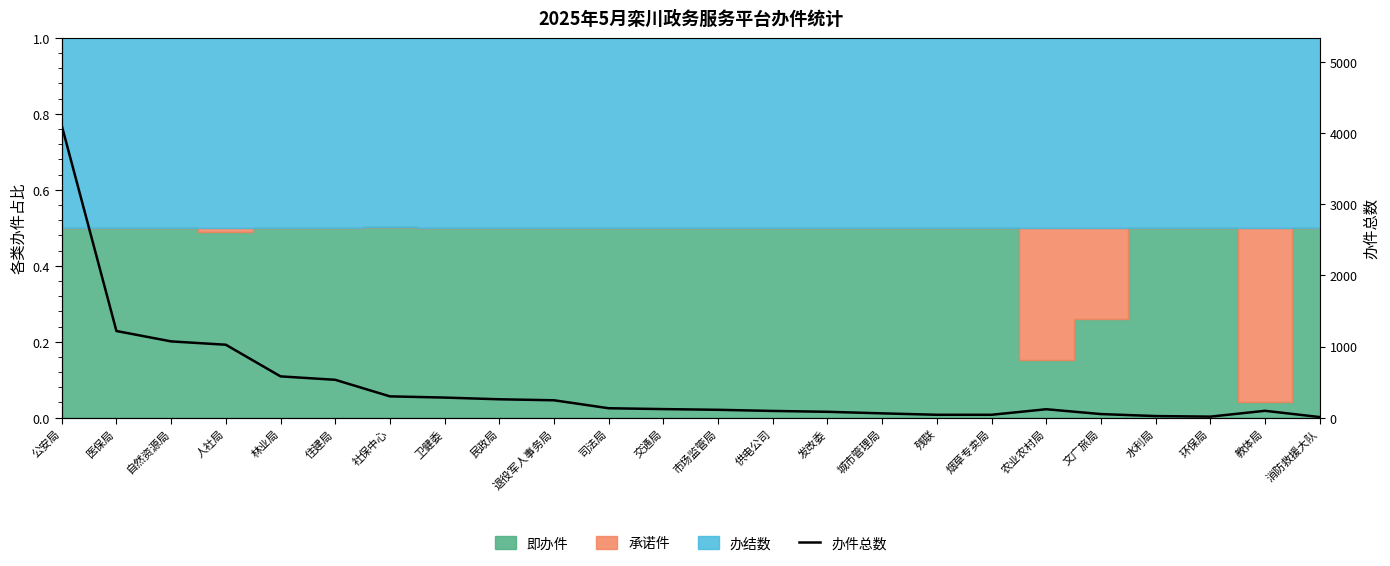

True or false: there are more than 1 points higher than both neighbors.

True